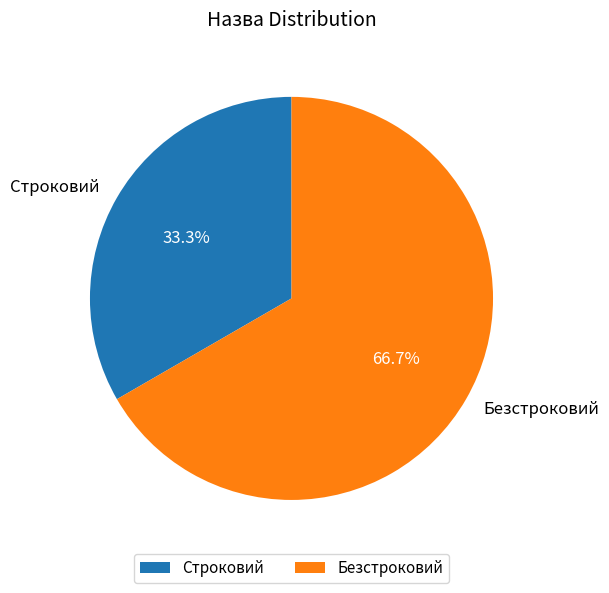

True or false: Безстроковий accounts for 67% of the total.

True